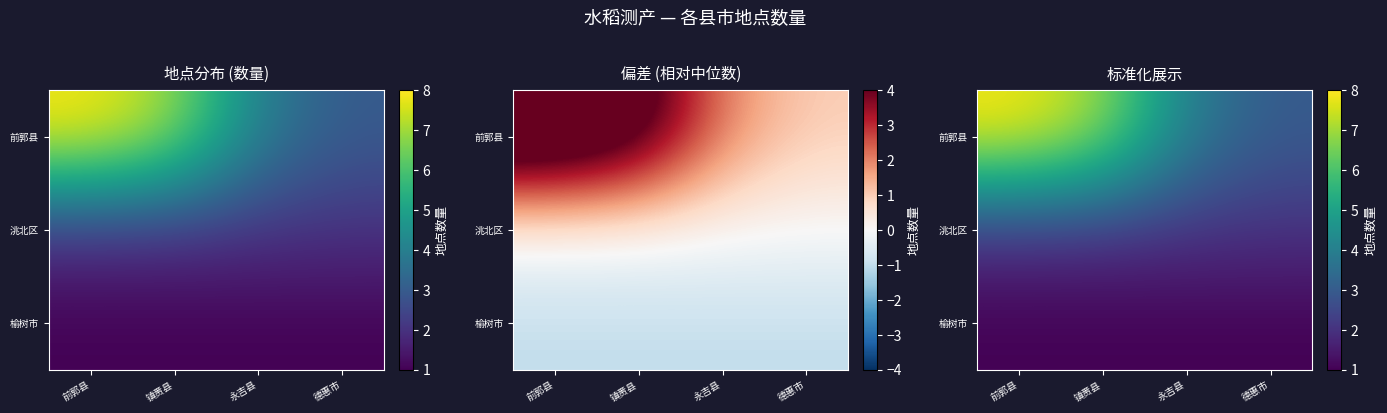

Between 前郭县 and 永吉县, which series saw the biggest shift?

前郭县